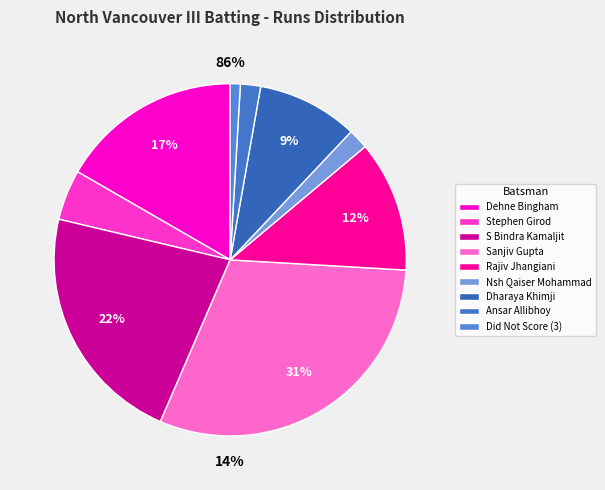

Is it true that Rushabh Jhaveri is 7% of the pie?

False